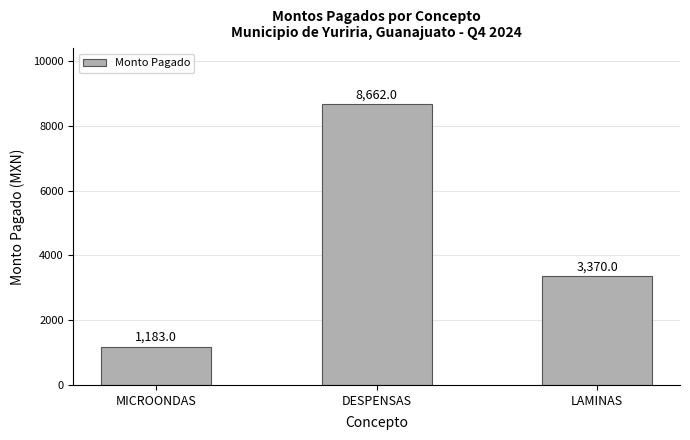

The chart shows a value of 1183 at MICROONDAS. True or false?

True